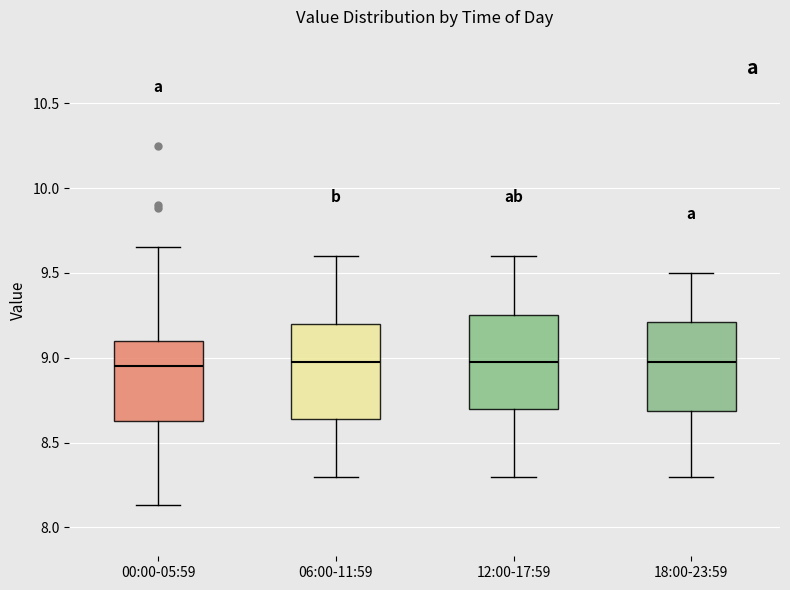

Reading left to right, transcribe this box plot: for each box, give where its median line is, the range the box spans, and where its two whiskers end, as read against the y-axis. The values are not printed on the chart, so give them approximately, as read against the axis.

00:00-05:59: median 8.95, box 8.65 to 9.10, whiskers 8.15 to 9.65
06:00-11:59: median 9.00, box 8.65 to 9.20, whiskers 8.30 to 9.60
12:00-17:59: median 9.00, box 8.70 to 9.25, whiskers 8.30 to 9.60
18:00-23:59: median 9.00, box 8.70 to 9.20, whiskers 8.30 to 9.50